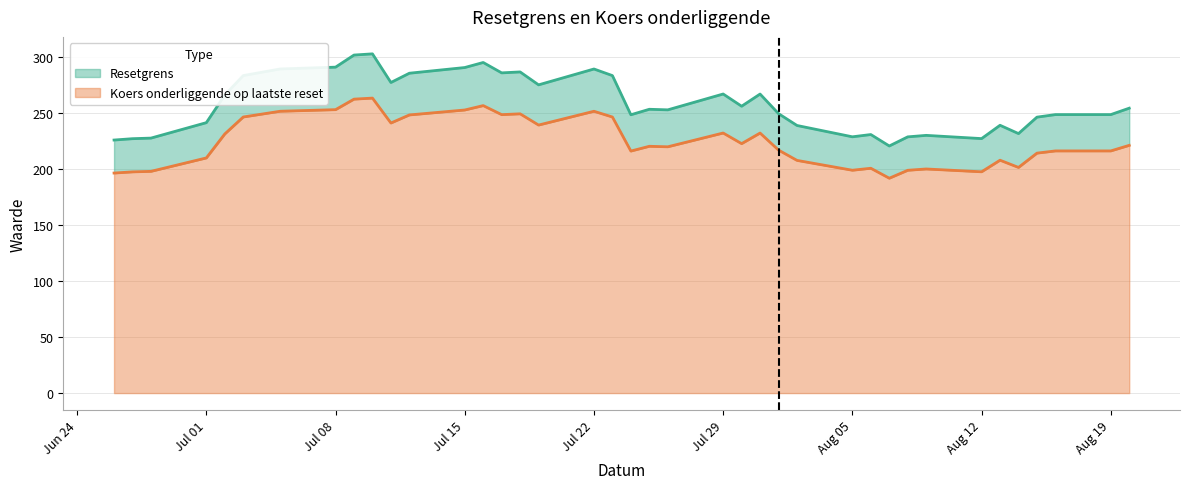

Is the value of Resetgrens at 2024-08-14 greater than the value of Koers onderliggende op laatste reset at 2024-08-15?

Yes